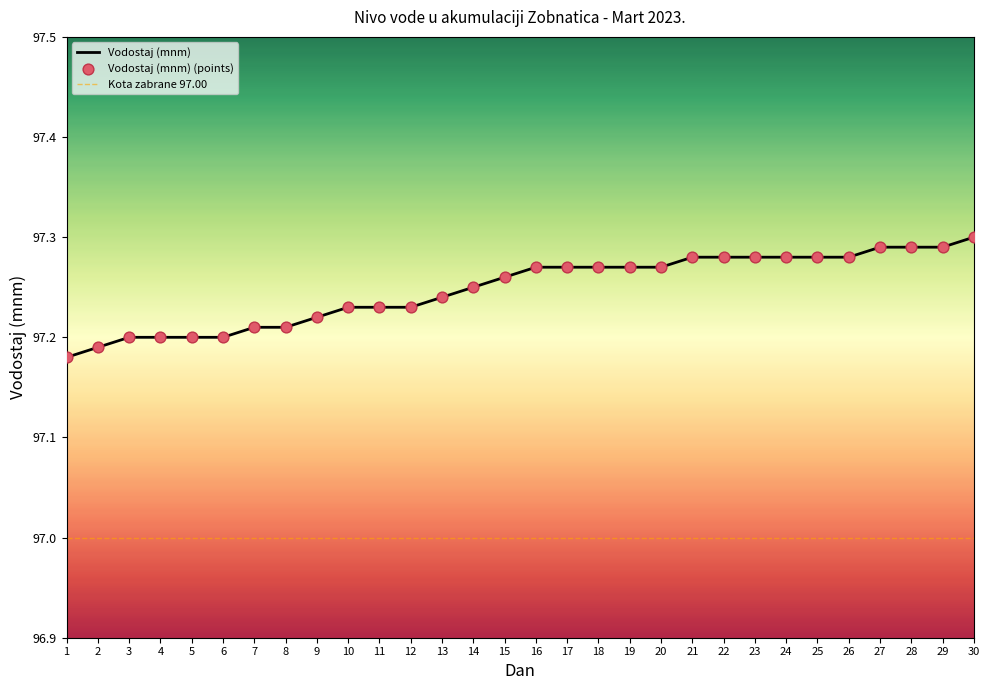

Which has a higher value, 29 or 7?

29